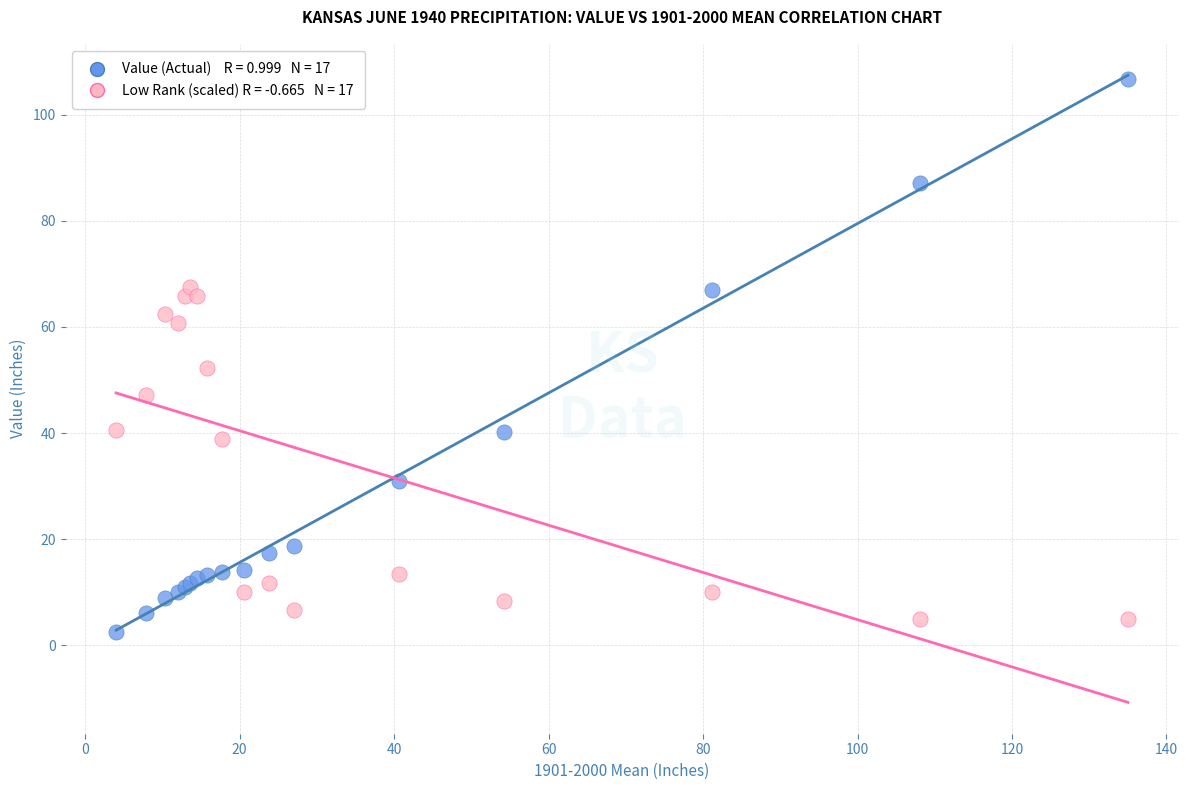

Across all series, what Y value is closest to 54?

52.3